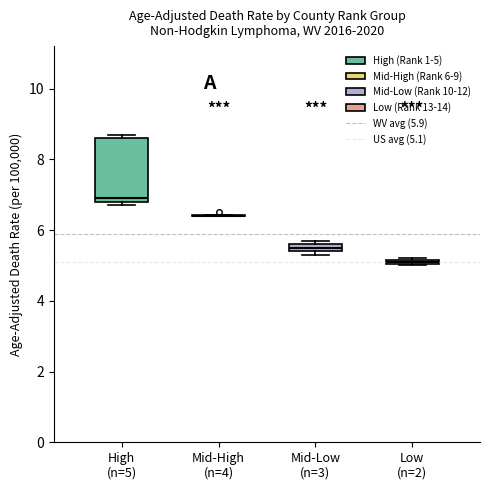

Comparing the boxes themselves (not the whiskers), which one is the tallest?

High (n=5)